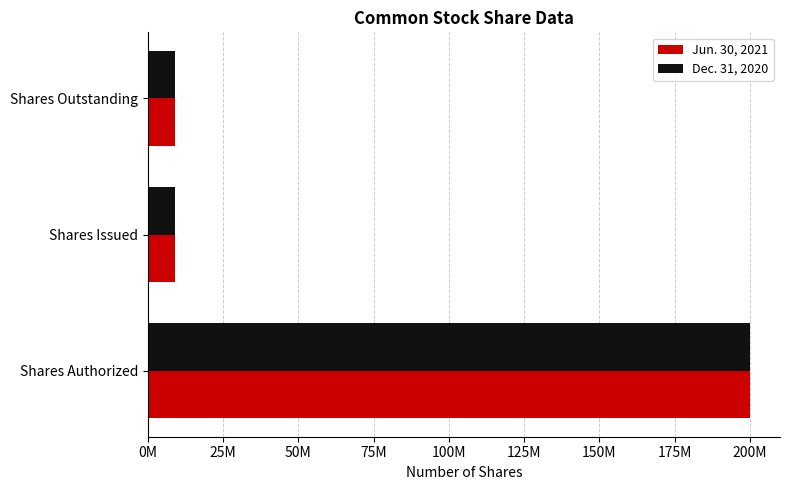

Rank the series by their maximum value, from lowest to highest.

Jun. 30, 2021, Dec. 31, 2020